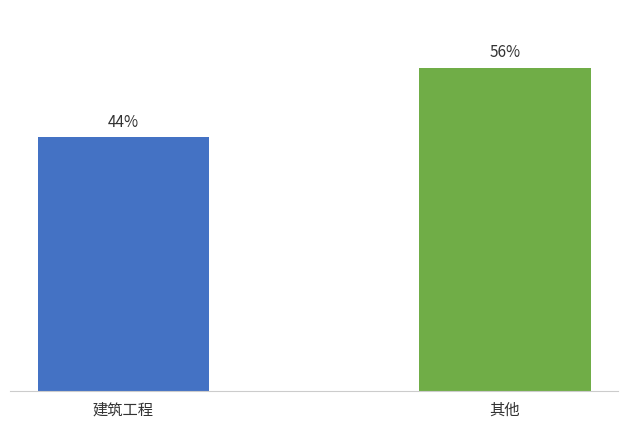

At which category does the chart reach its minimum across all series?

建筑工程